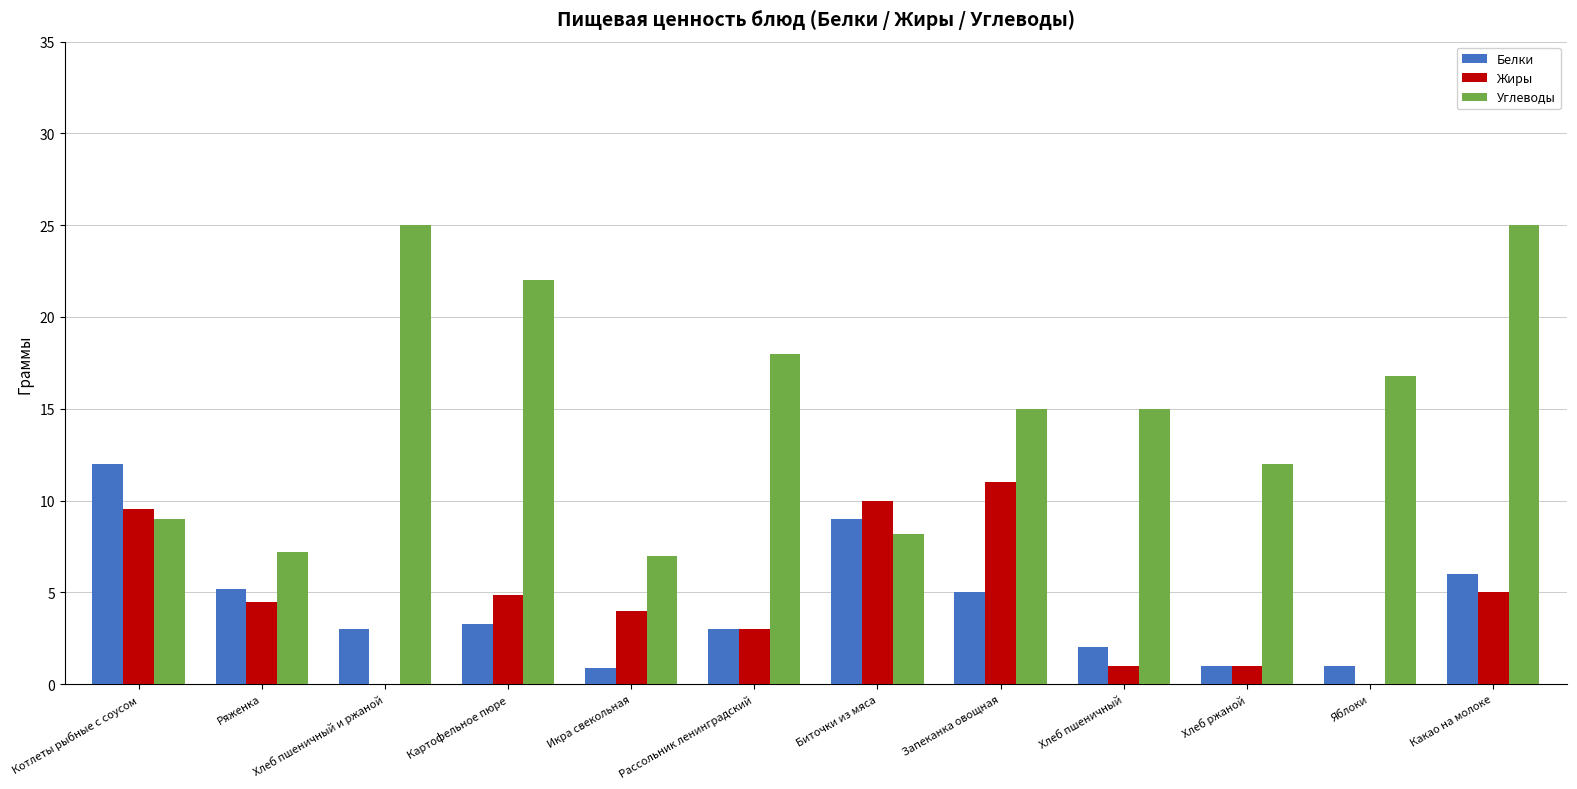

At which category is the sum across all series the highest?

Какао на молоке